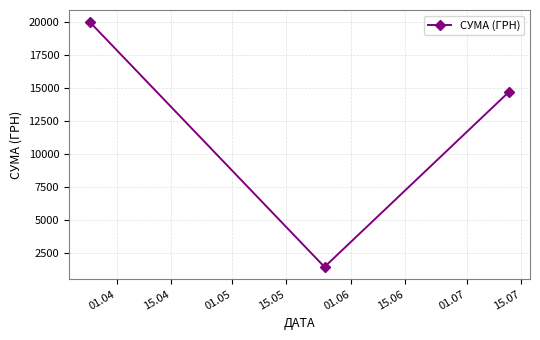

What is the difference between the second highest and minimum values?

13240.6